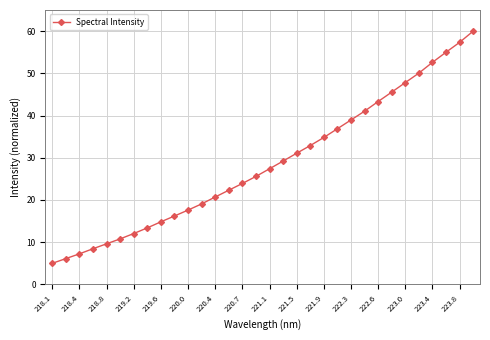

What is the smallest value displayed?

5.0